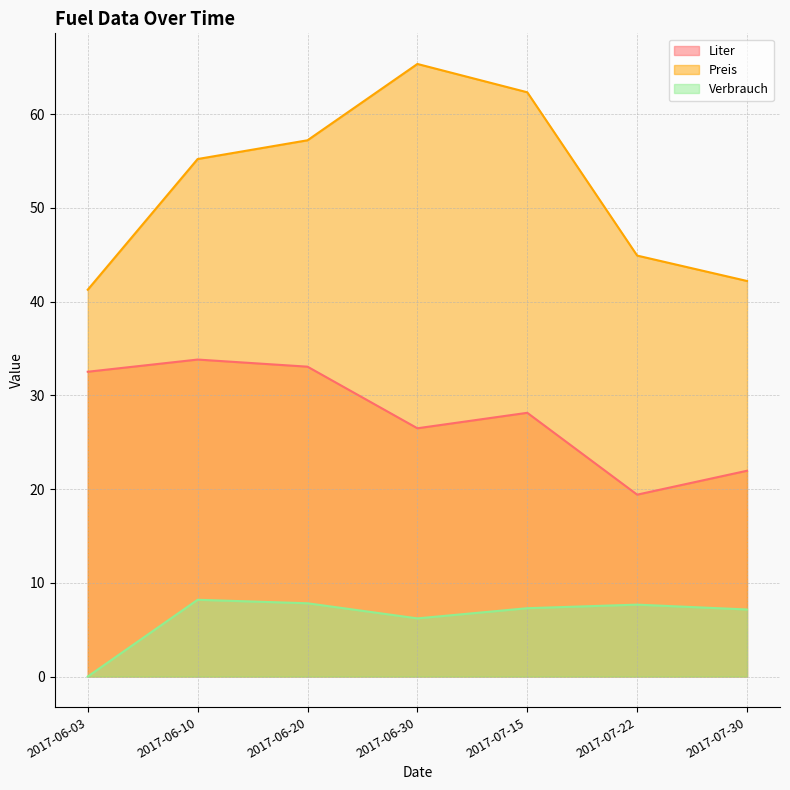

How many series are shown in this chart?

3